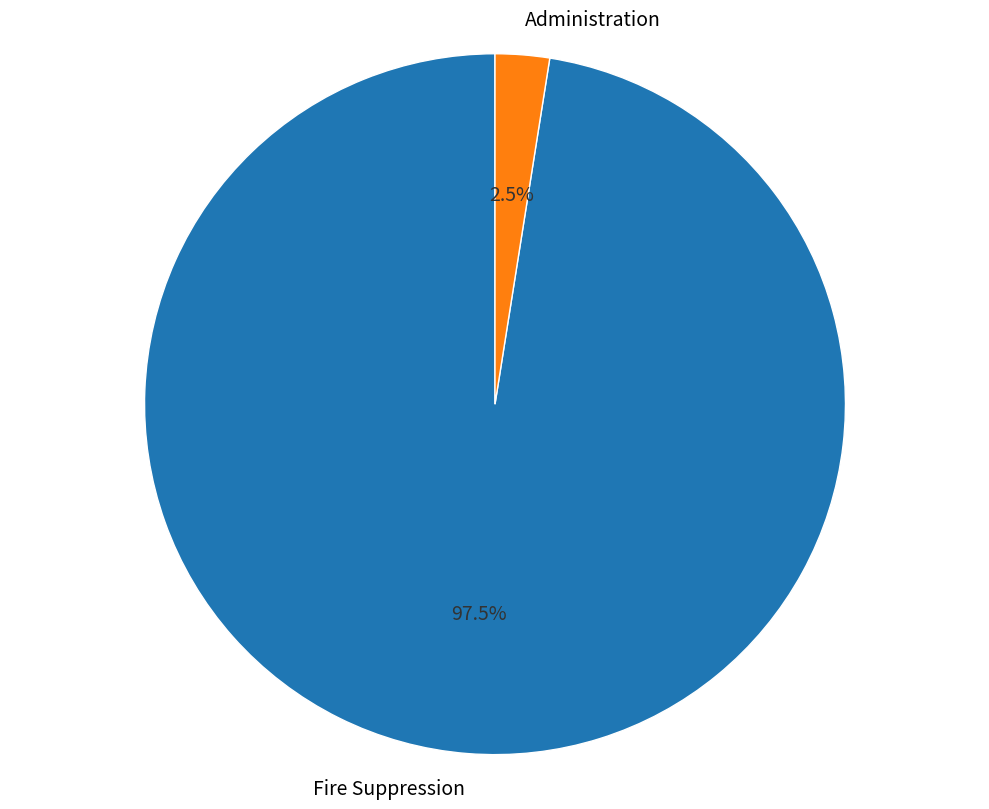

Combined, what portion of the pie is Fire Suppression and Administration?

100.0%